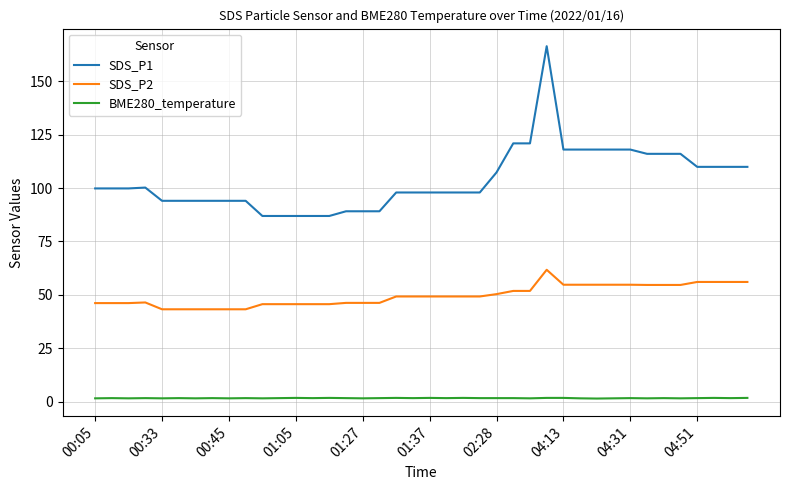

True or false: SDS_P2 and SDS_P1 intersect in this chart.

False